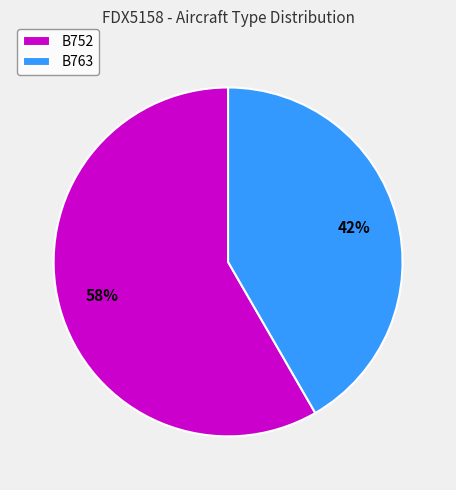

Count the number of slices in the pie.

2